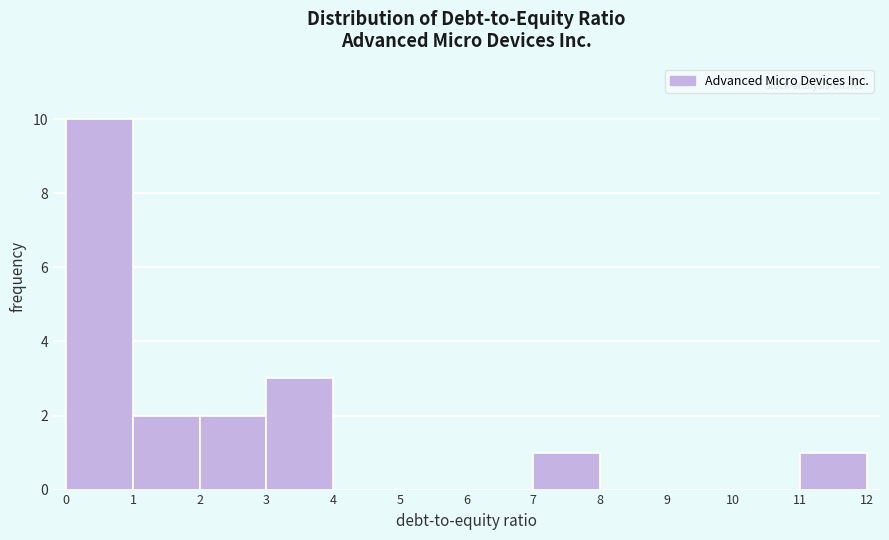

Which range on the x-axis has the tallest bar?

0 to 1